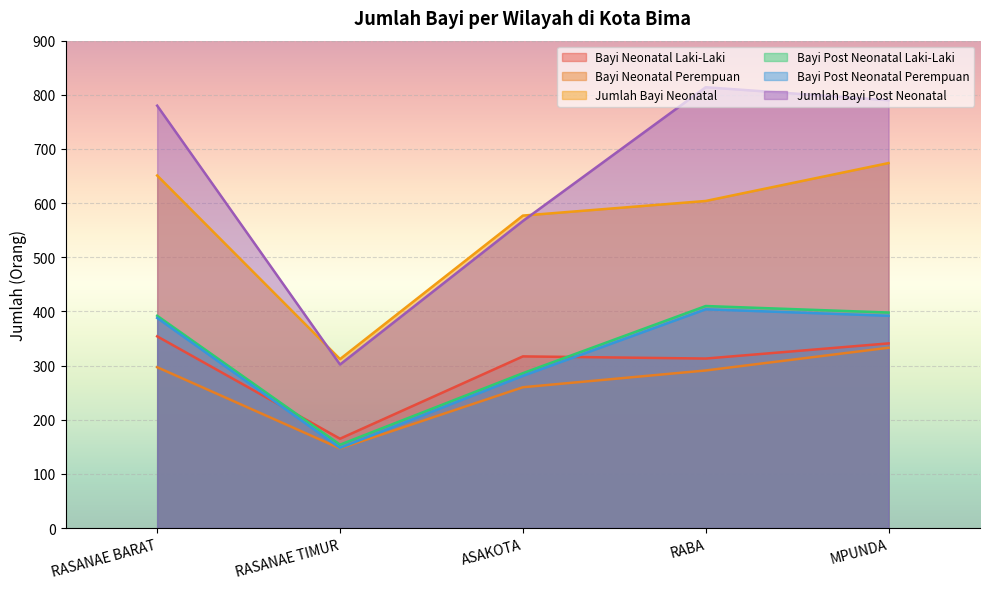

What is the total value across all series at RASANAE TIMUR?

1228